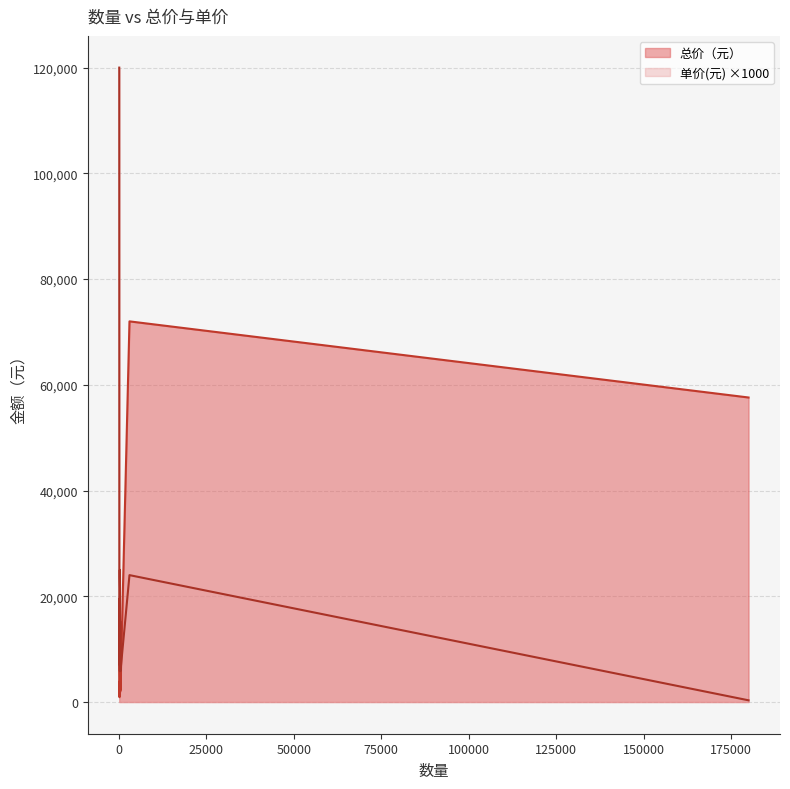

Reading left to right, transcribe all the data shown in this chart.

总价（元）: 75=9000.0	3000=72000.0	180000=57600.0	150=1053.0	430=2515.5	170=1193.4	170=1193.4	130=912.6	220=1287.0	380=2223.0	330=1930.5	180=1263.6	96=2256.0	366=5599.8	198=3880.8	124=2666.0	190=1333.8	270=1579.5	370=2164.5	280=7000.0
单价(元): 75=120.0	3000=24.0	180000=0.3	150=7.0	430=5.8	170=7.0	170=7.0	130=7.0	220=5.8	380=5.8	330=5.8	180=7.0	96=23.5	366=15.3	198=19.6	124=21.5	190=7.0	270=5.8	370=5.8	280=25.0